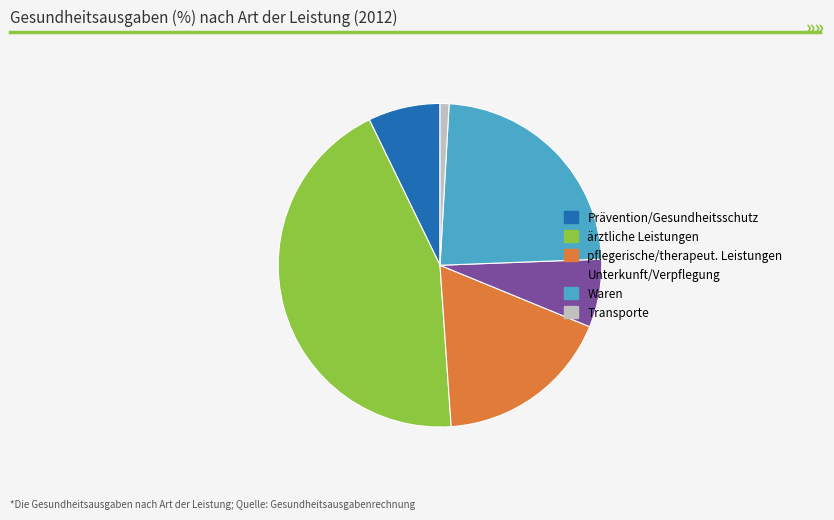

How many slices are in this pie chart?

6